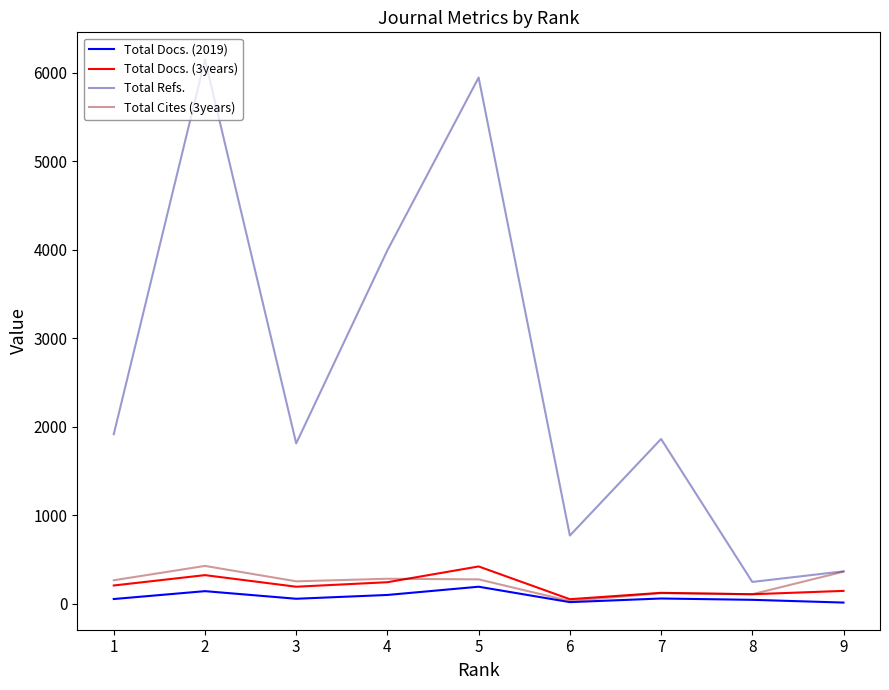

What is the average value of the Total Docs. (2019) series?

76